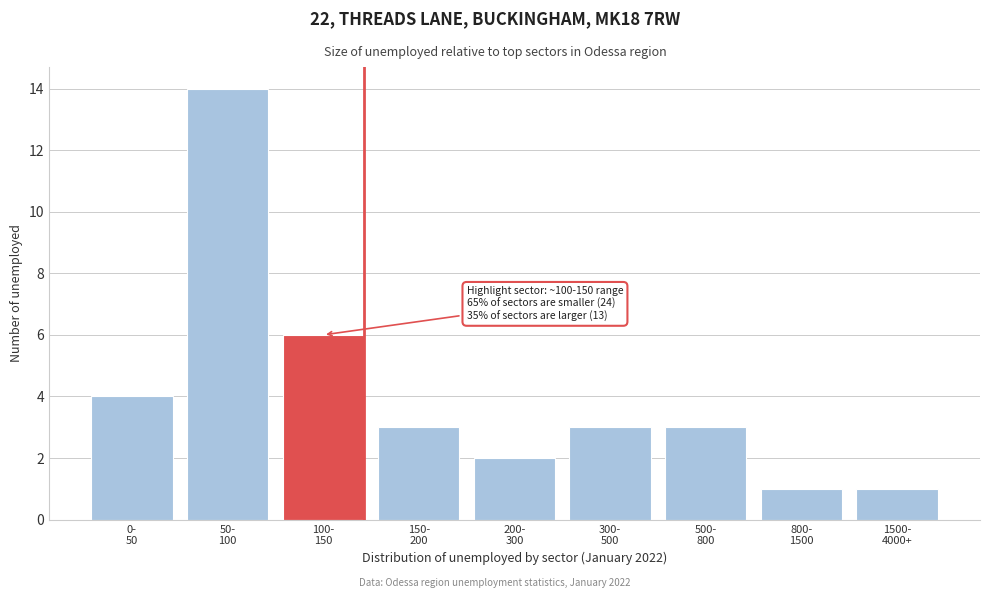

Reading right to left, extract all data points from this chart.

1	1	3	3	2	3	6	14	4